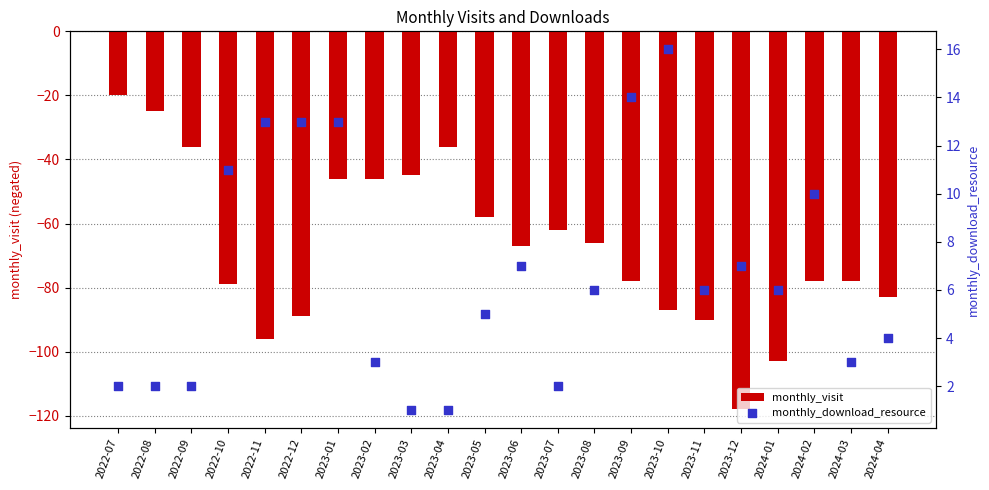

What are all the series names shown in the legend?

monthly_visit, monthly_download_resource